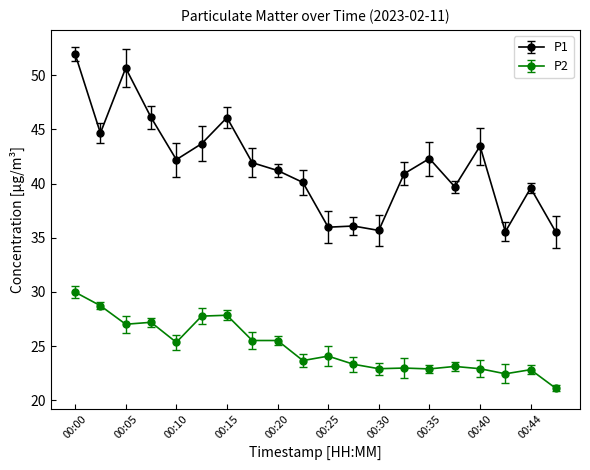

True or false: P1 has more than 0 interior local peaks.

True